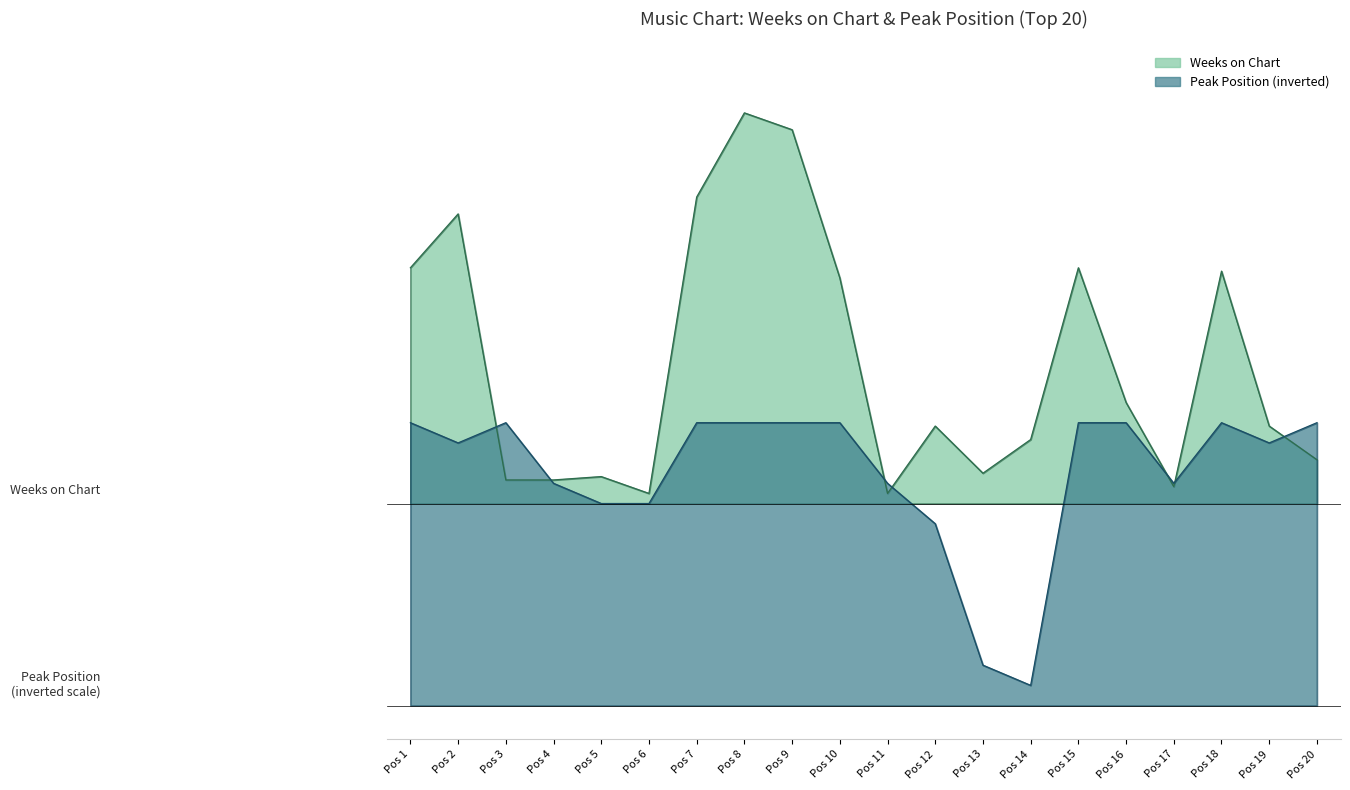

Is it true that Peak Position equals 36 at Pos 5?

False